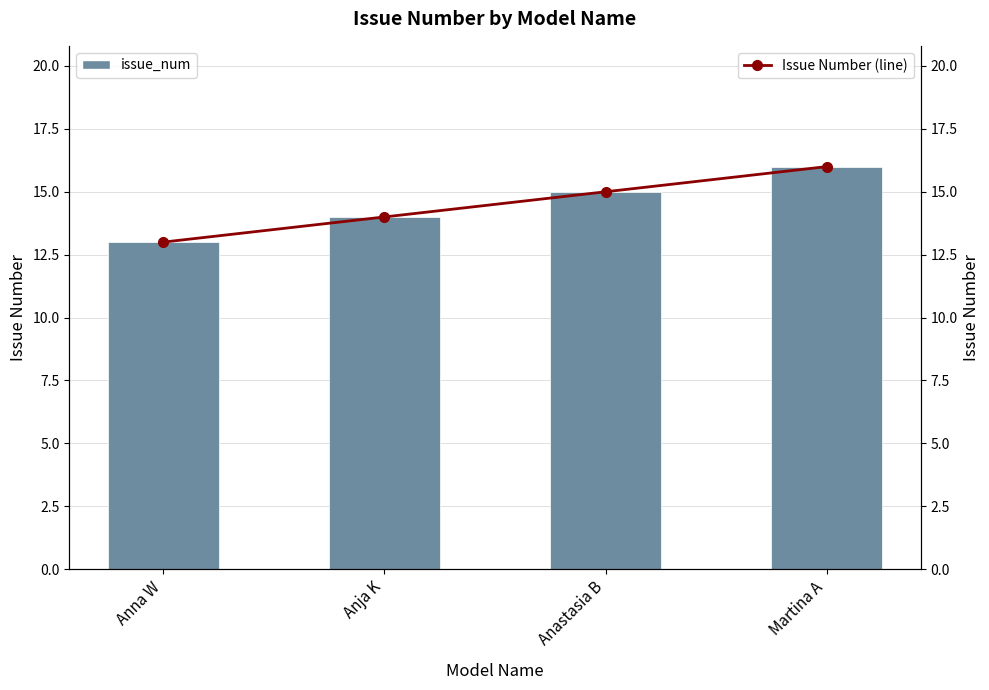

What is the approximate value of issue_num at Anja K?

14